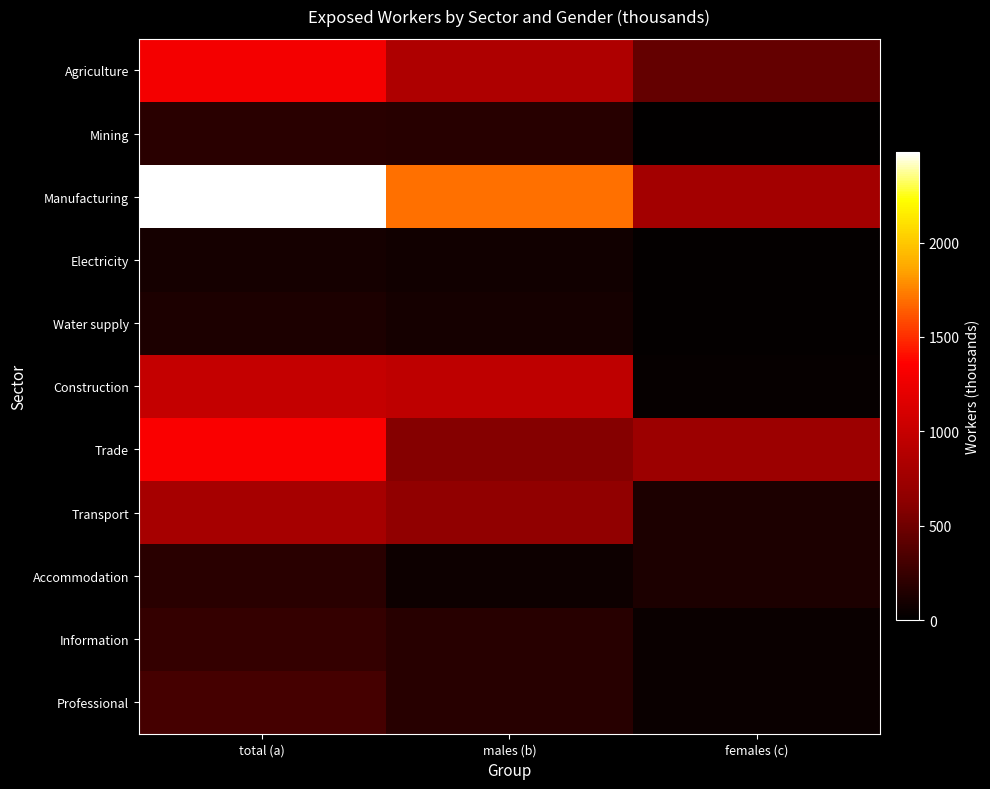

Reading left to right, transcribe all the data shown in this chart.

Agriculture: total (a)=1293	males (b)=845	females (c)=449
Mining: total (a)=190	males (b)=179	females (c)=11
Manufacturing: total (a)=2478	males (b)=1700	females (c)=779
Electricity: total (a)=106	males (b)=85	females (c)=22
Water supply: total (a)=126	males (b)=105	females (c)=21
Construction: total (a)=995	males (b)=957	females (c)=38
Trade: total (a)=1328	males (b)=597	females (c)=731
Transport: total (a)=796	males (b)=661	females (c)=135
Accommodation: total (a)=191	males (b)=62	females (c)=129
Information: total (a)=238	males (b)=182	females (c)=56
Professional: total (a)=316	males (b)=182	females (c)=56